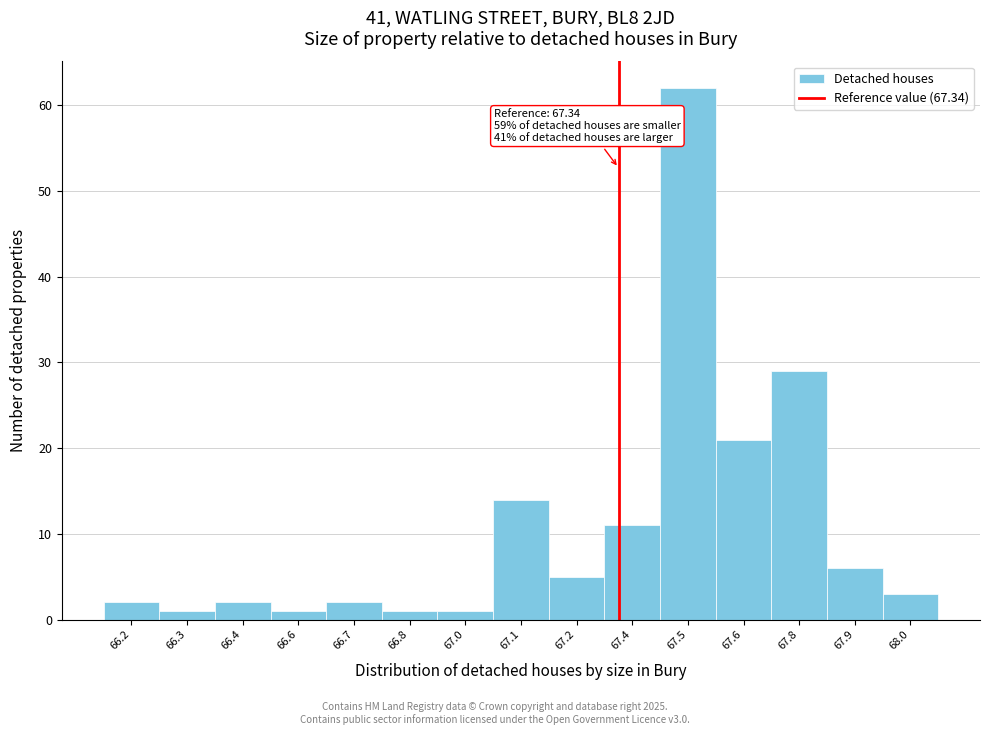

Reading right to left, transcribe all the data shown in this chart.

3	6	29	21	62	11	5	14	1	1	2	1	2	1	2